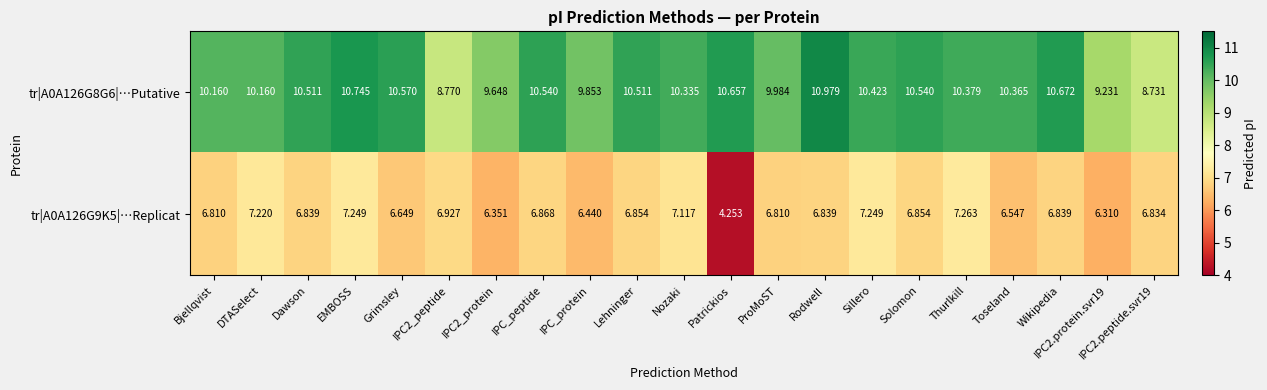

How many series are shown in this chart?

2